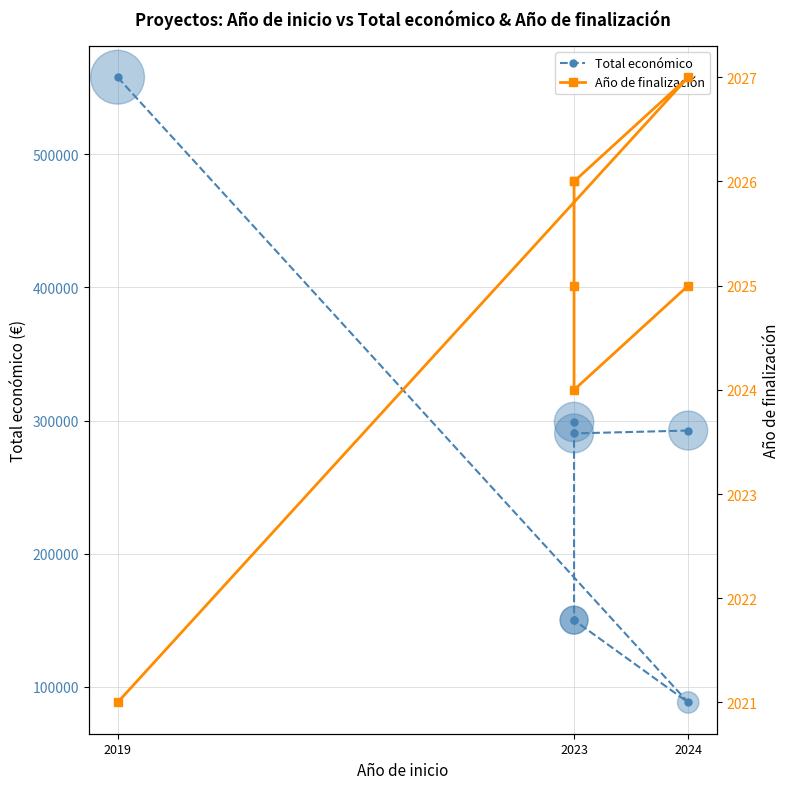

At how many categories does at least one series exceed 399773?

1